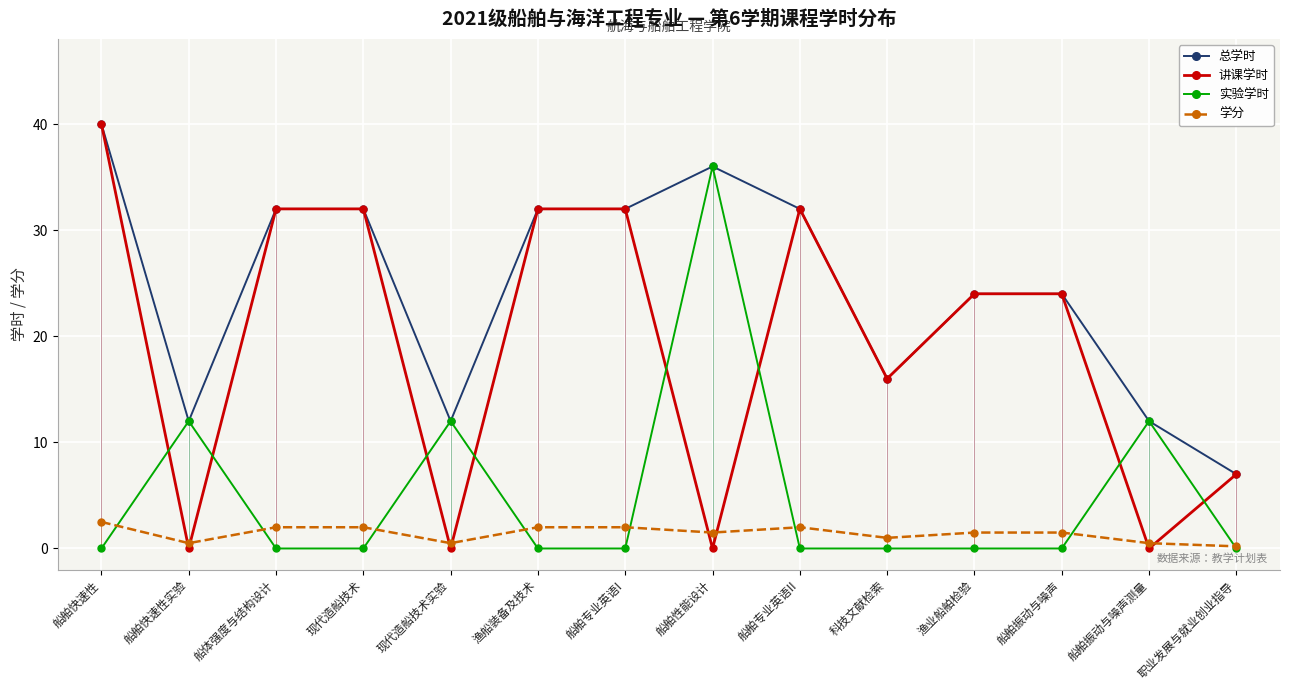

Is this an area chart (filled region under the line)?

No